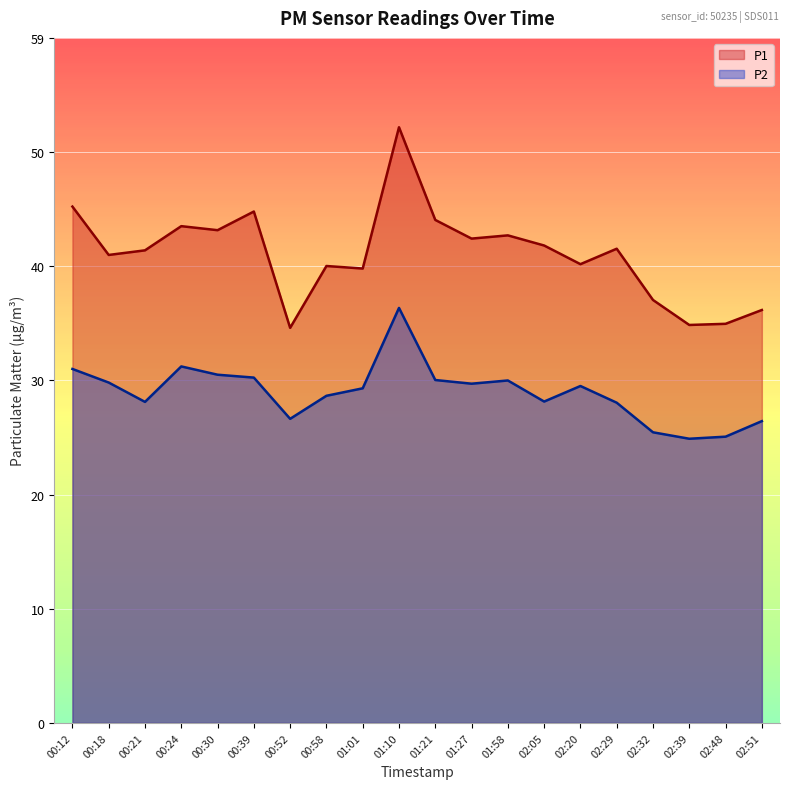

List the labels in order of P2 value, smallest first.

02:39, 02:48, 02:32, 02:51, 00:52, 02:29, 00:21, 02:05, 00:58, 01:01, 02:20, 01:27, 00:18, 01:58, 01:21, 00:39, 00:30, 00:12, 00:24, 01:10